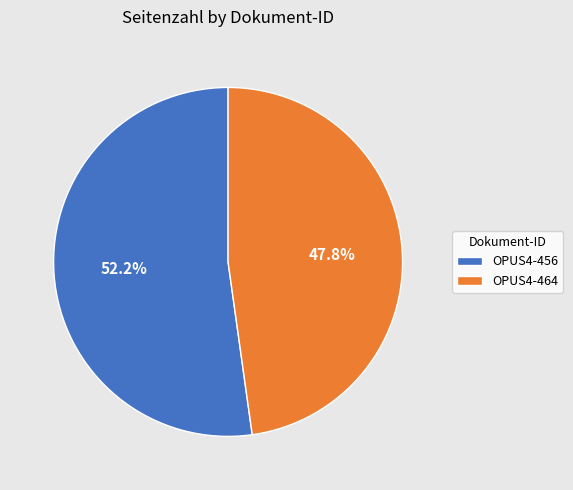

What is the total percentage of OPUS4-464 and OPUS4-456?

100.0%